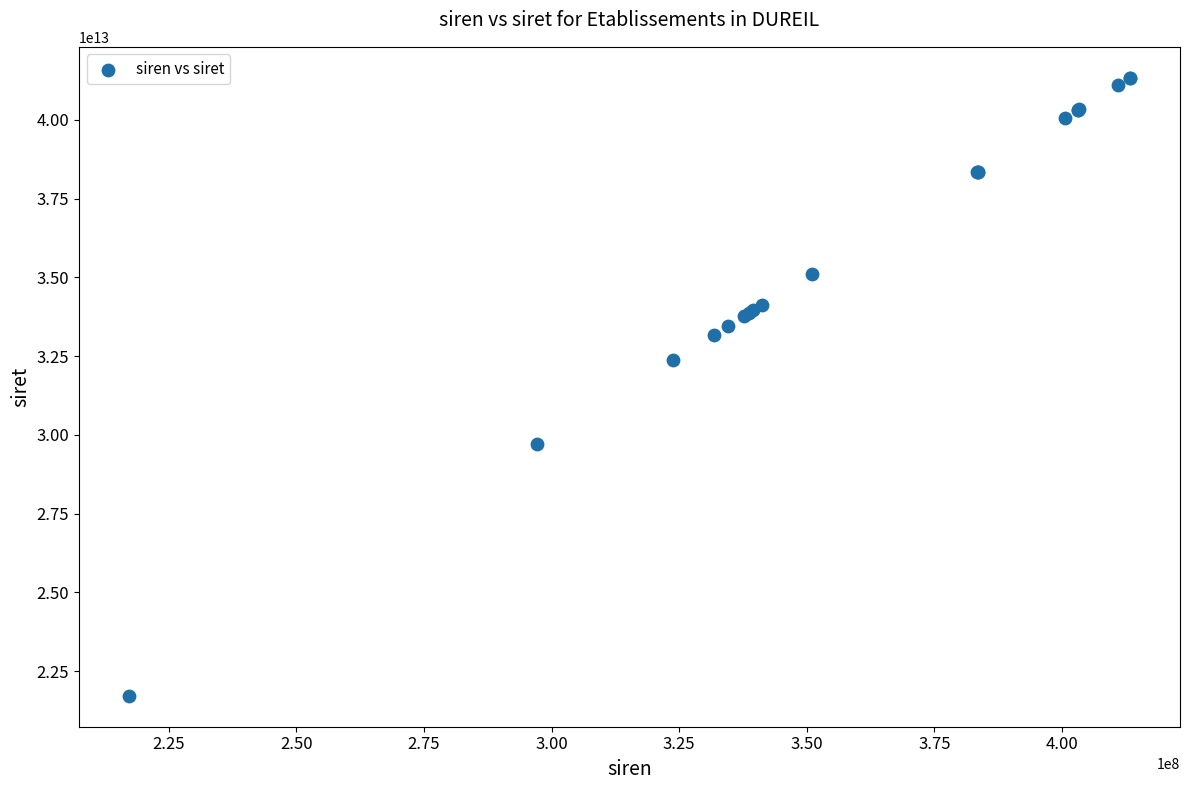

What Y value in the scatter plot is closest to 31526976050014?

32374614900018